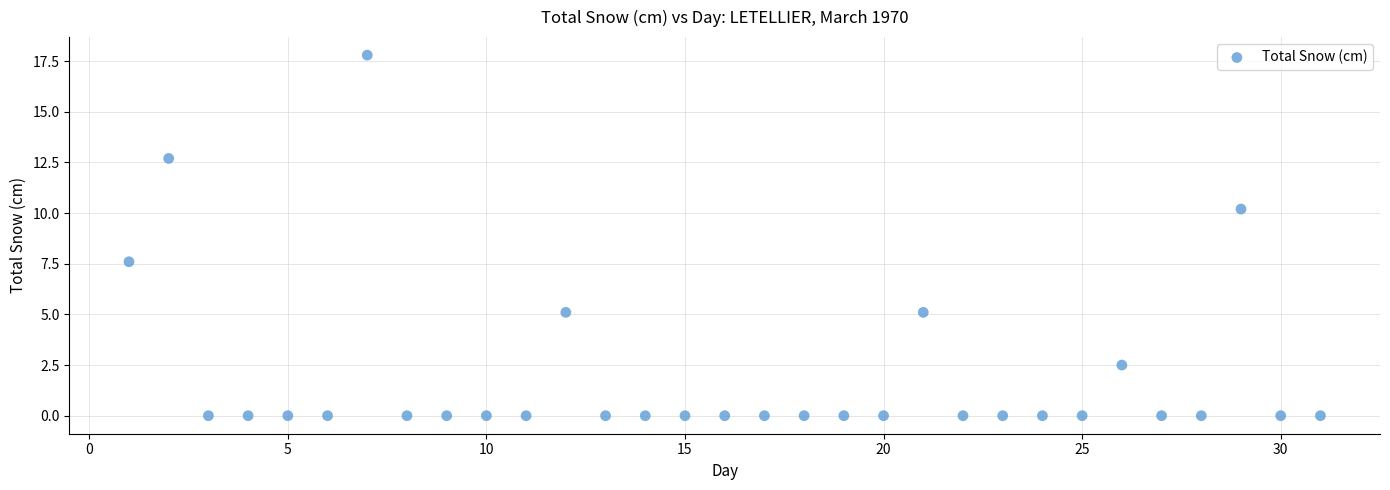

What Y value in the scatter plot is closest to 8?

7.6